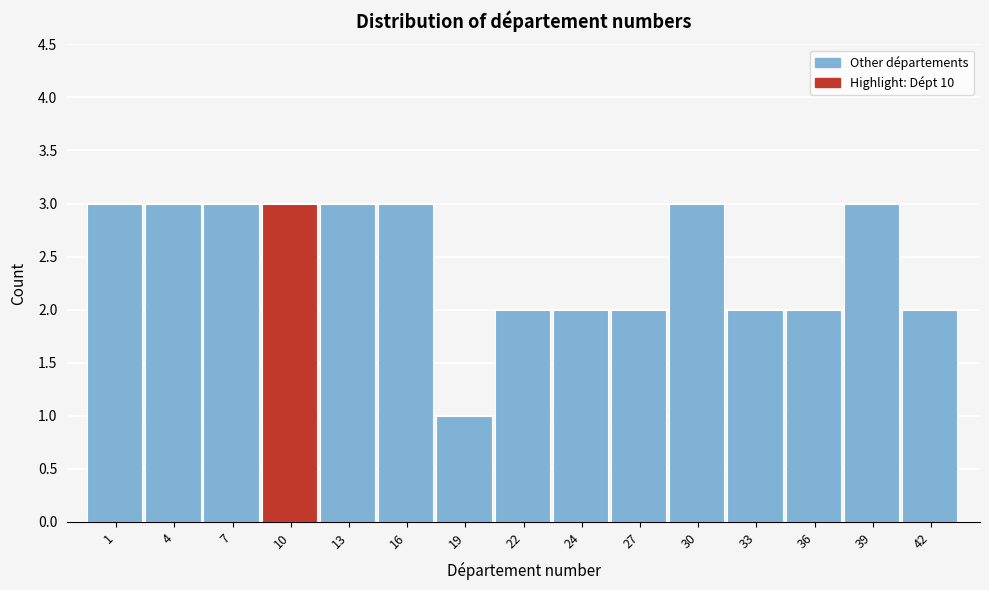

Reading left to right, transcribe all the data shown in this chart.

1=3	4=3	7=3	10=3	13=3	16=3	19=1	22=2	24=2	27=2	30=3	33=2	36=2	39=3	42=2